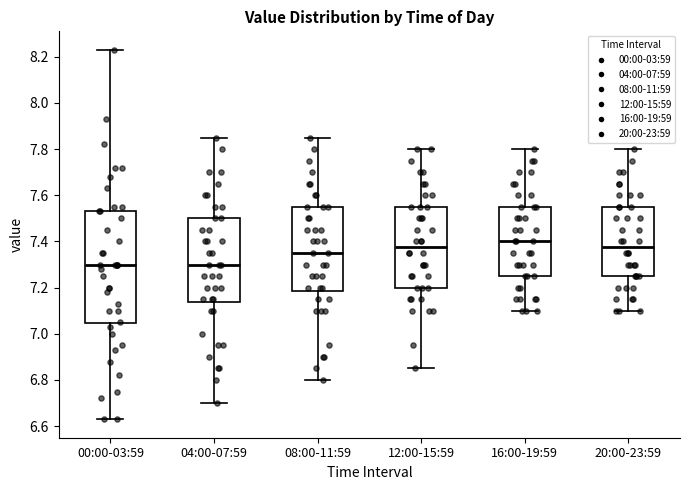

Comparing the boxes themselves (not the whiskers), which one is the tallest?

00:00-03:59